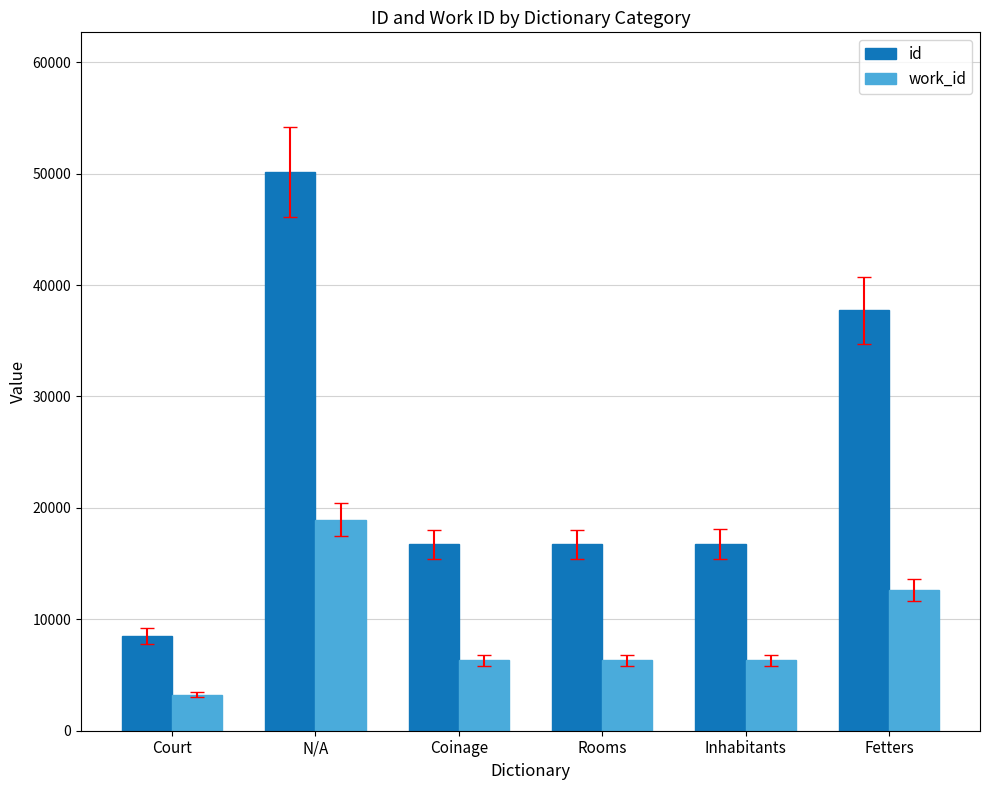

Are the bars horizontal?

No